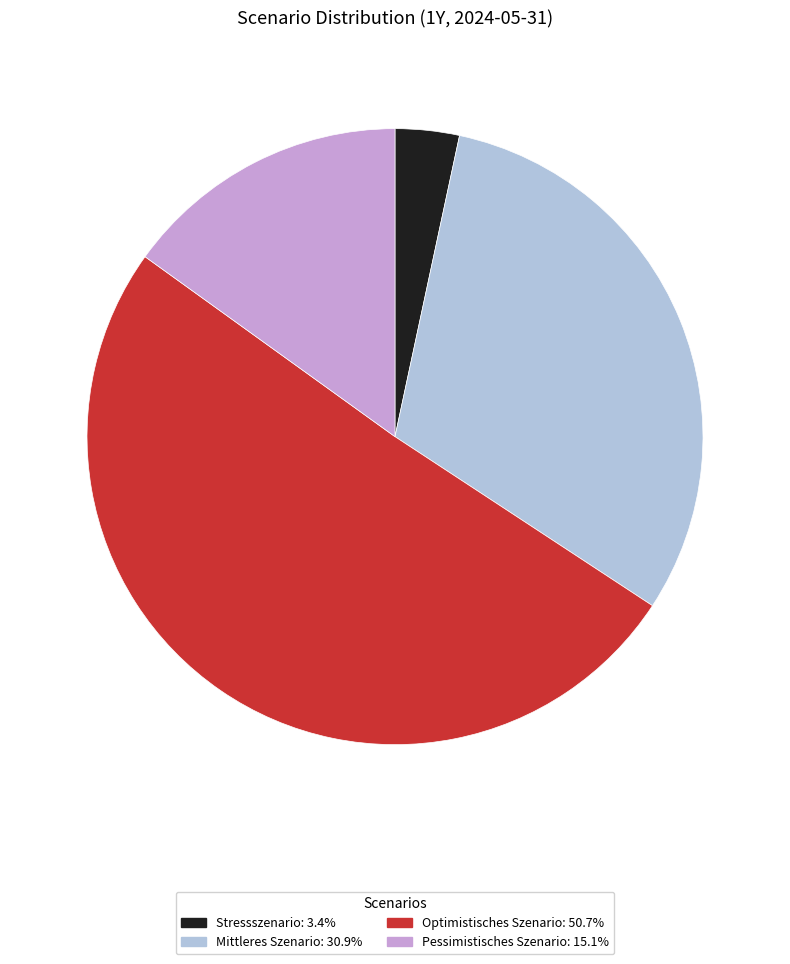

Which category has the smallest portion of the pie?

Stressszenario